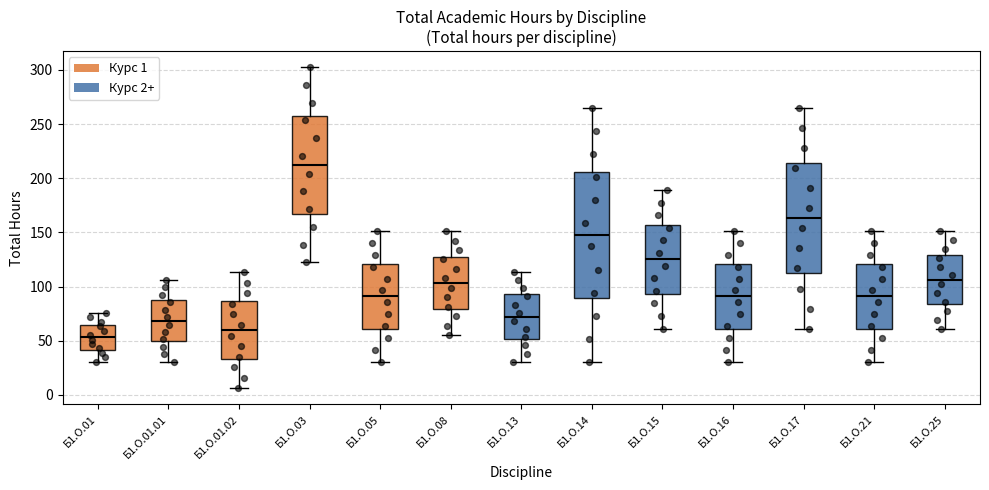

Reading left to right, read every box against the y-axis: the position of its median line, the range the box covers, and the ends of its whiskers. The values are not printed on the chart, so give them approximately, as read against the axis.

Б1.О.01: median 55, box 40 to 65, whiskers 30 to 75
Б1.О.01.01: median 70, box 50 to 85, whiskers 30 to 105
Б1.О.01.02: median 60, box 35 to 85, whiskers 5 to 115
Б1.О.03: median 210, box 165 to 255, whiskers 120 to 300
Б1.О.05: median 90, box 60 to 120, whiskers 30 to 150
Б1.О.08: median 105, box 80 to 125, whiskers 55 to 150
Б1.О.13: median 70, box 50 to 95, whiskers 30 to 115
Б1.О.14: median 150, box 90 to 205, whiskers 30 to 265
Б1.О.15: median 125, box 95 to 155, whiskers 60 to 190
Б1.О.16: median 90, box 60 to 120, whiskers 30 to 150
Б1.О.17: median 165, box 110 to 215, whiskers 60 to 265
Б1.О.21: median 90, box 60 to 120, whiskers 30 to 150
Б1.О.25: median 105, box 85 to 130, whiskers 60 to 150